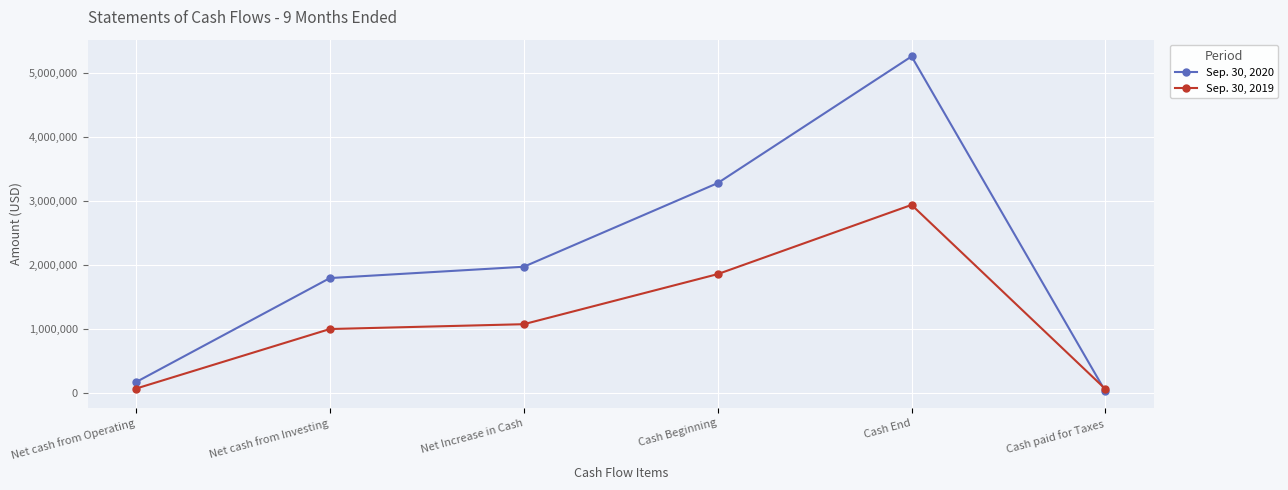

Which category has the highest value across all series?

Cash End